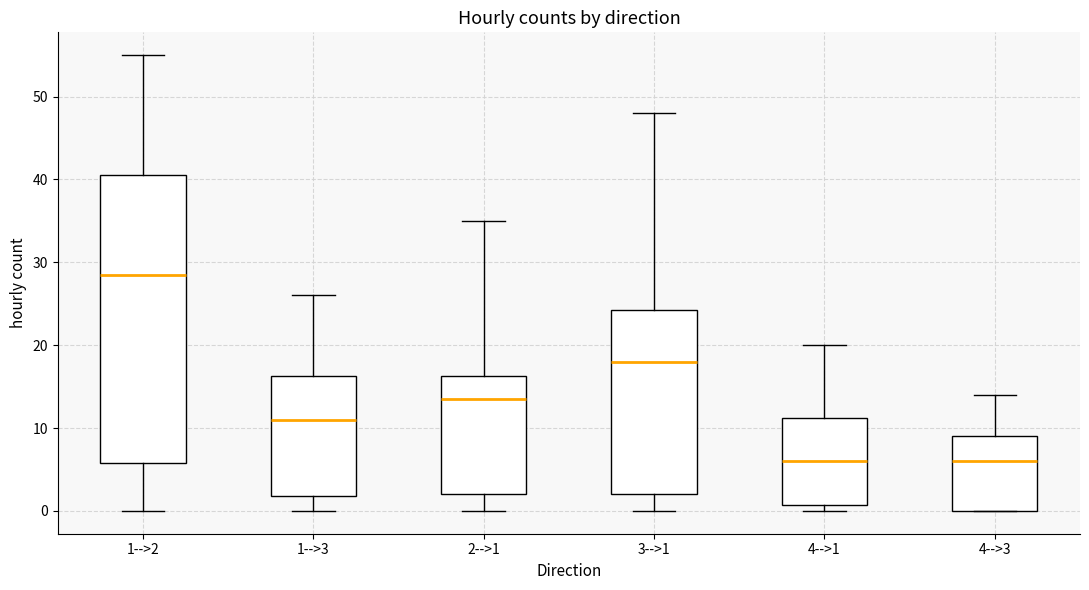

Which box has the highest median line?

1-->2